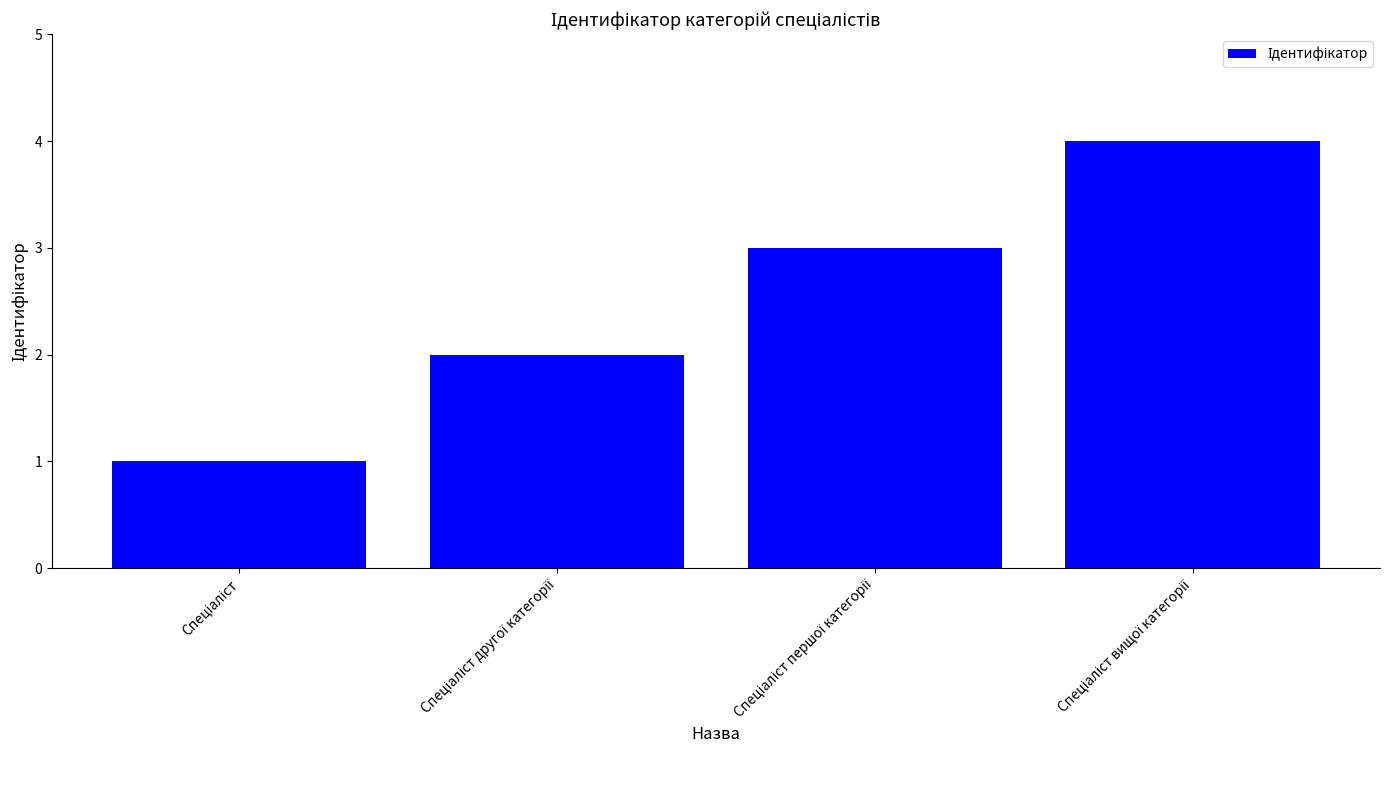

What is the difference between the maximum and minimum values?

3